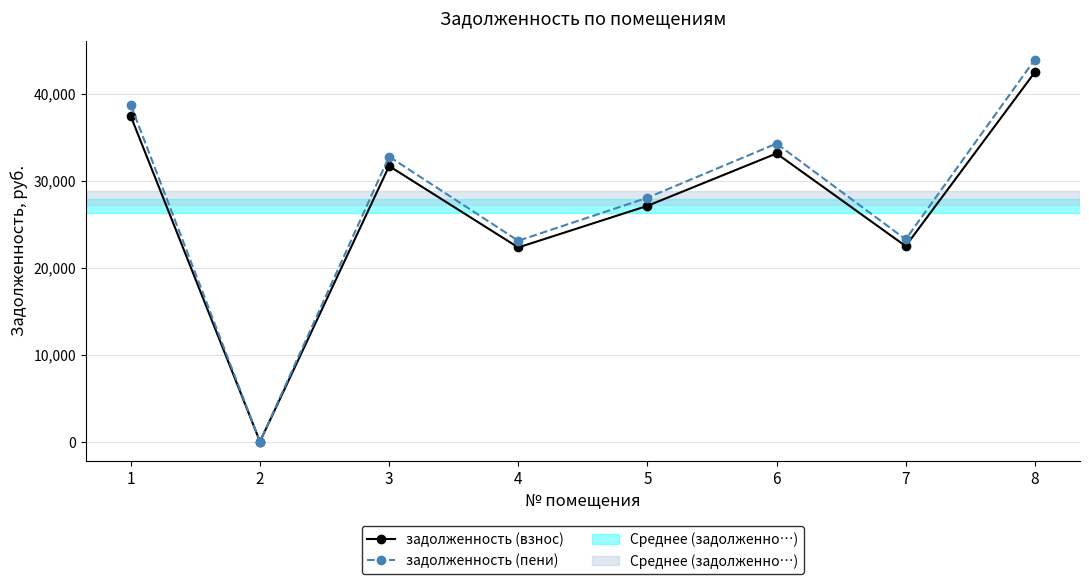

What is the minimum value for задолженность (взнос)?

37.3